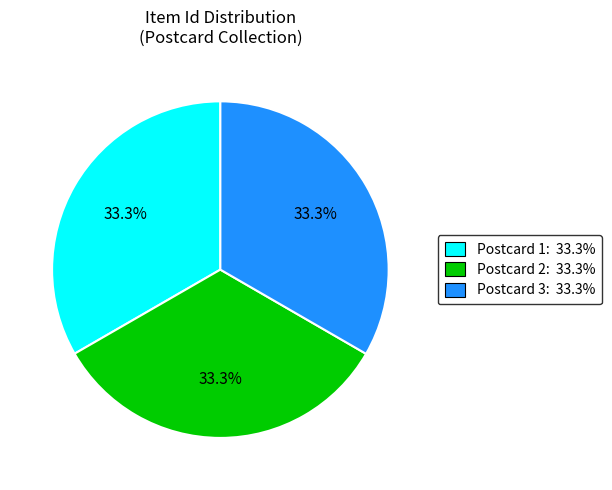

Does any single category account for the majority?

No